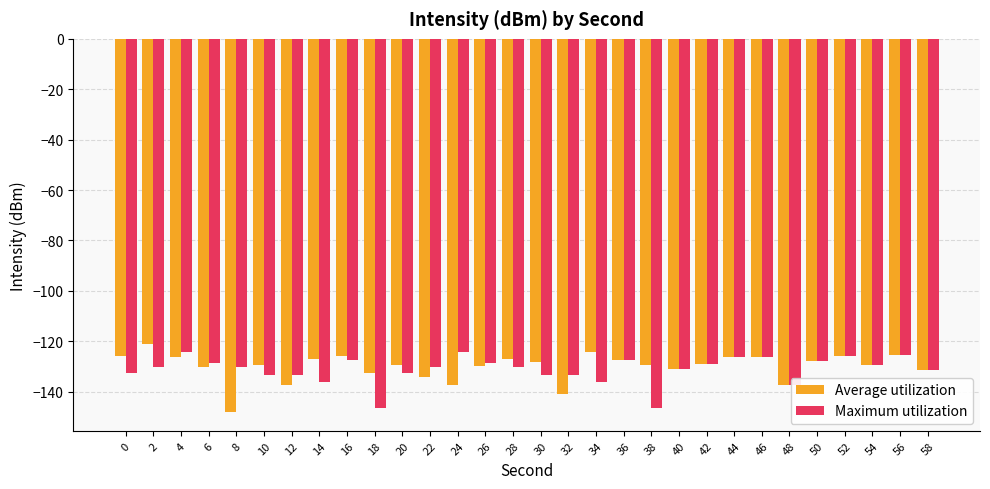

What is the difference between the highest and lowest values at 30?

5.1